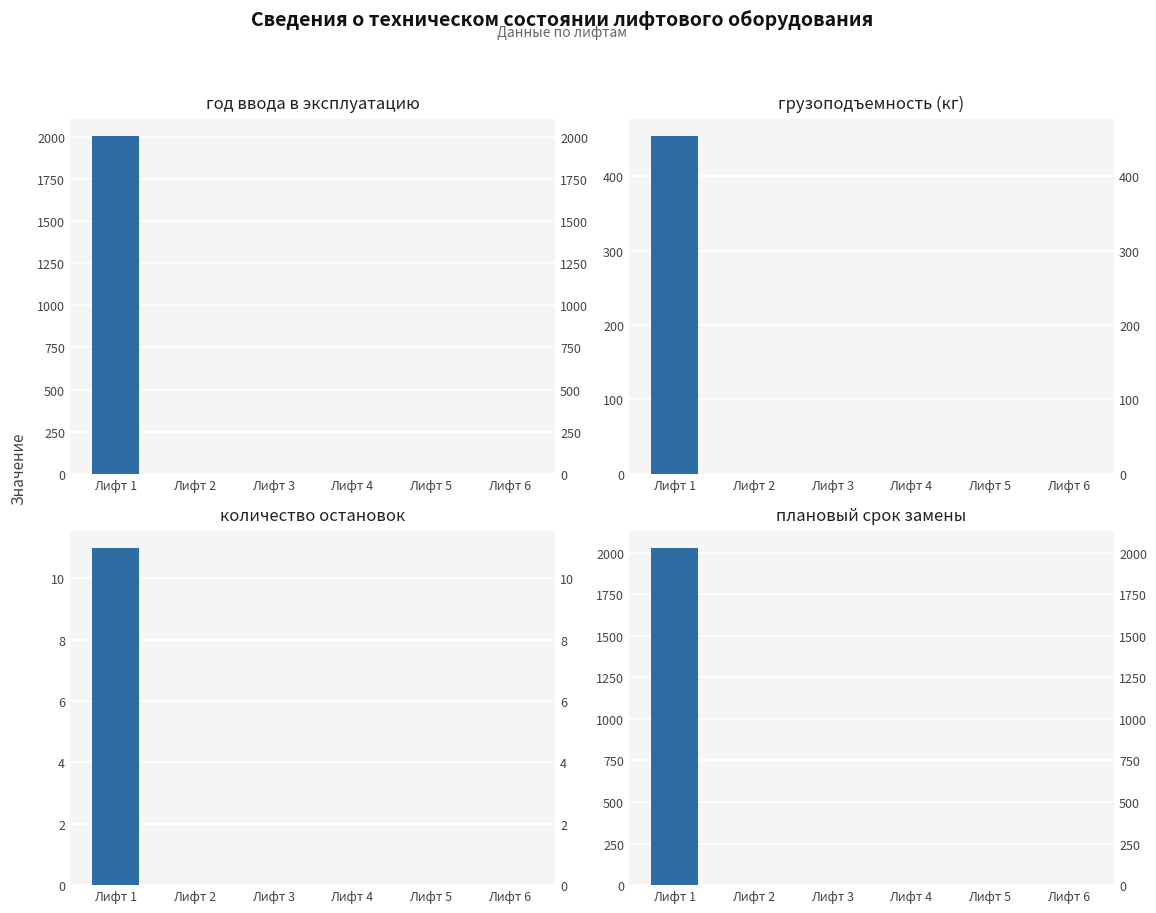

Between Лифт 1 and Лифт 4, which series saw the biggest shift?

плановый срок замены